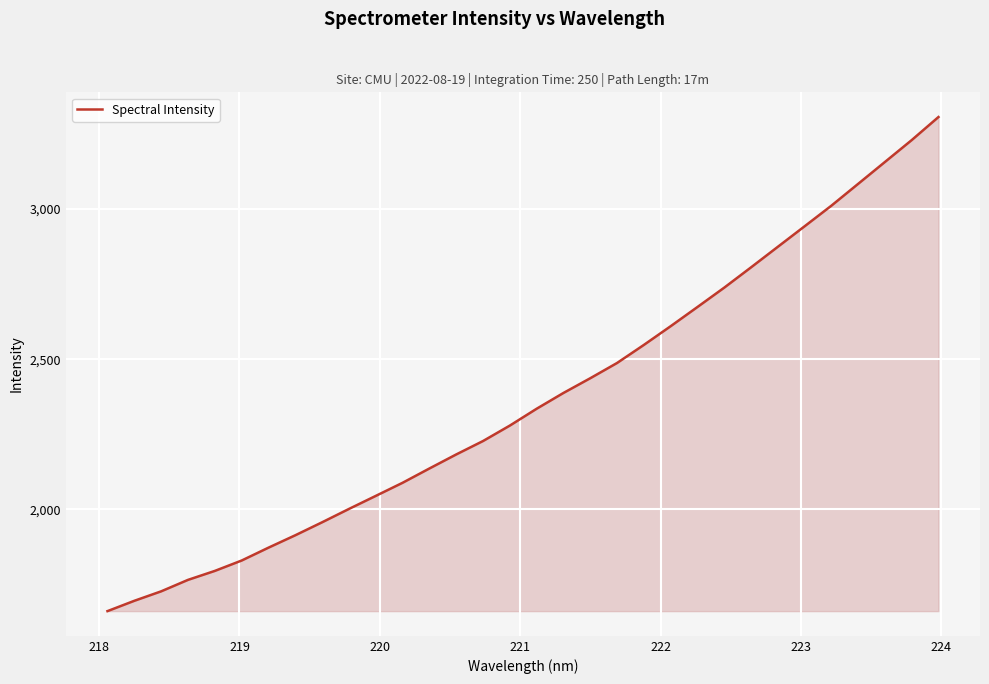

What is the difference between the maximum and minimum values?

1645.0